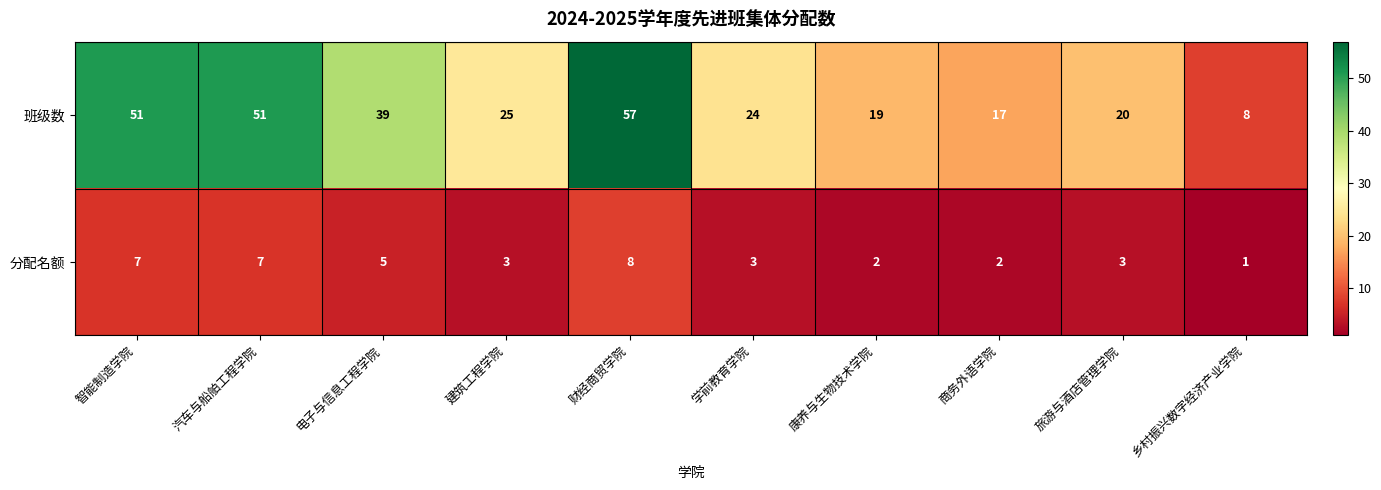

At how many categories does at least one series exceed 21?

6